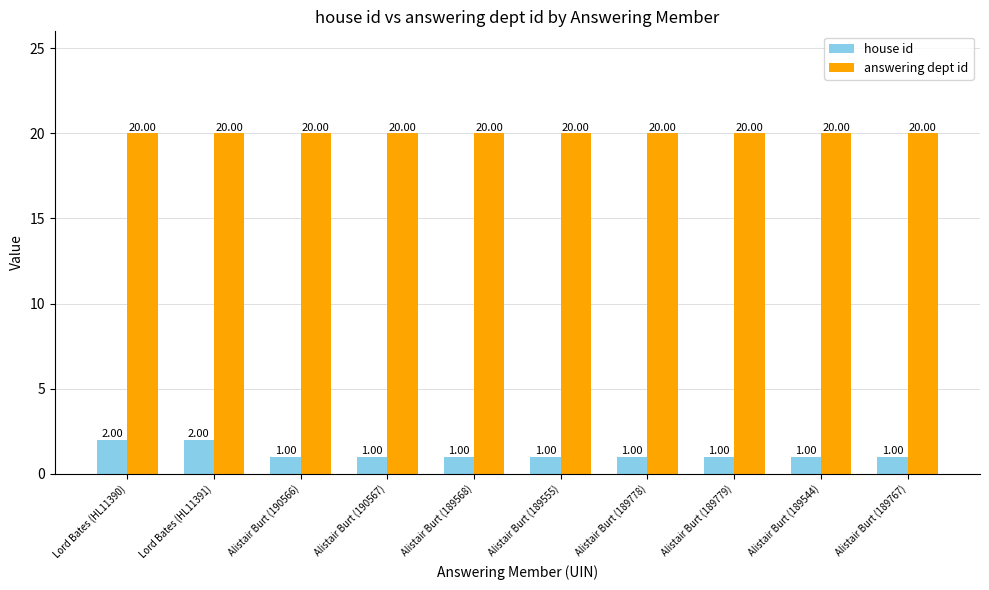

At Alistair Burt (189779), list the series in order from largest to smallest.

answering dept id, house id